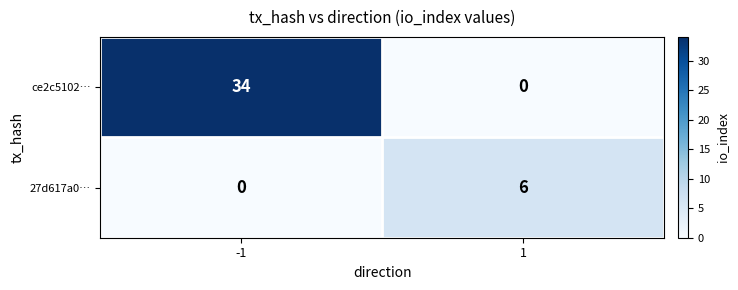

At which category is the sum across all series the highest?

-1